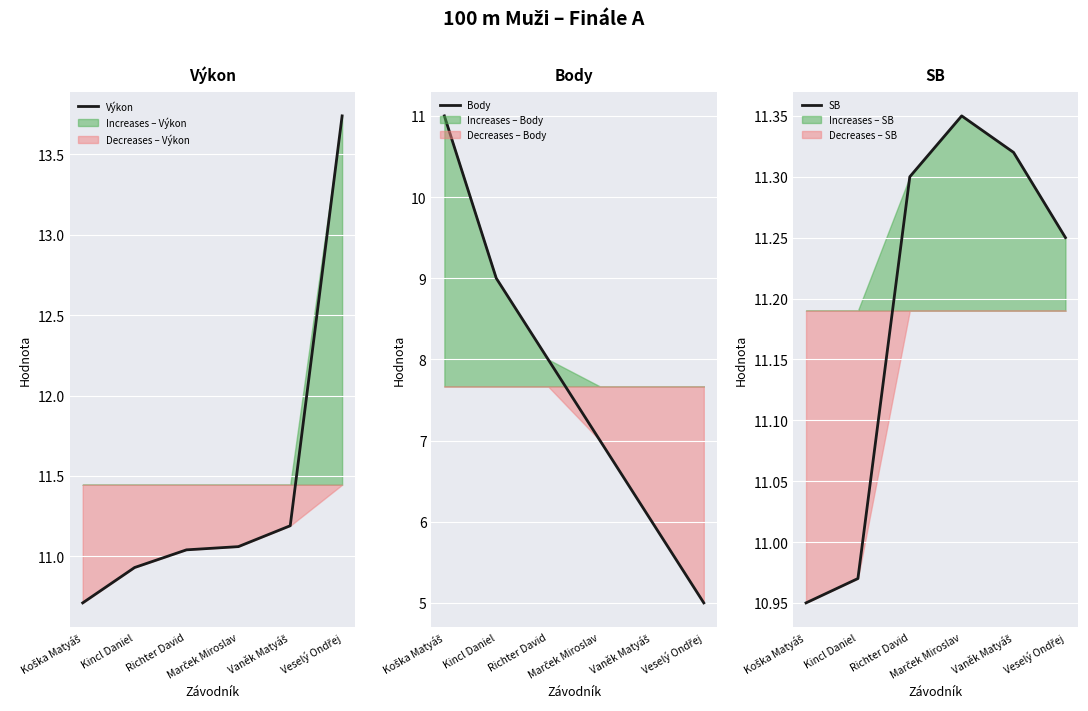

Count the number of categories in the chart.

6